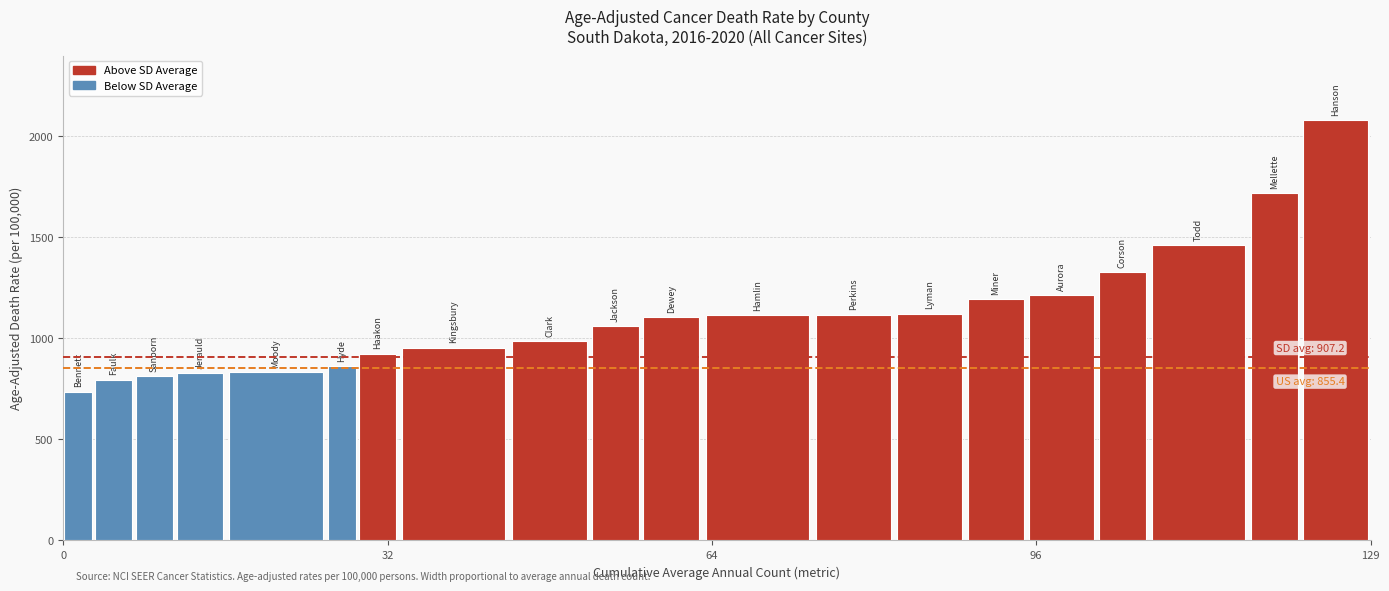

True or false: the data shows 1116.9 at Perkins.

True